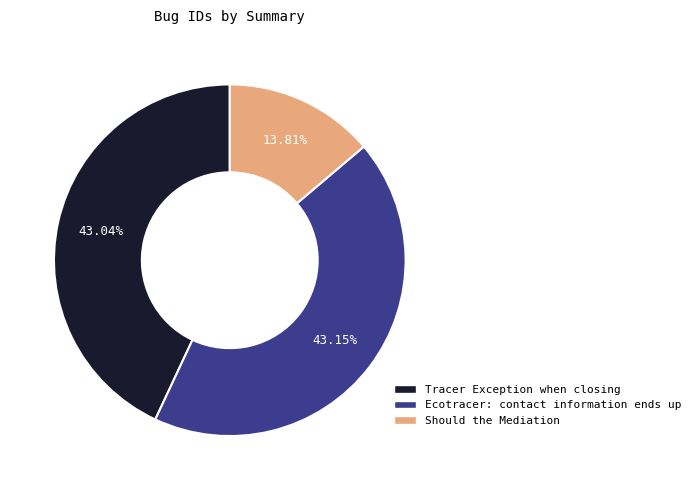

Which has a higher value, Should the Mediation or Ecotracer: contact information ends up?

Ecotracer: contact information ends up